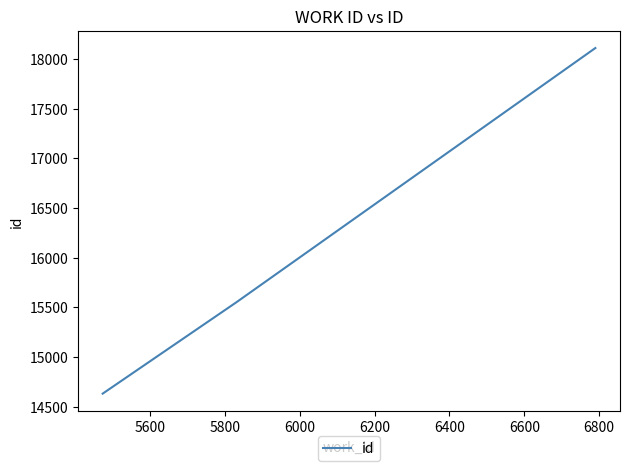

What is the minimum value shown in the chart?

14630